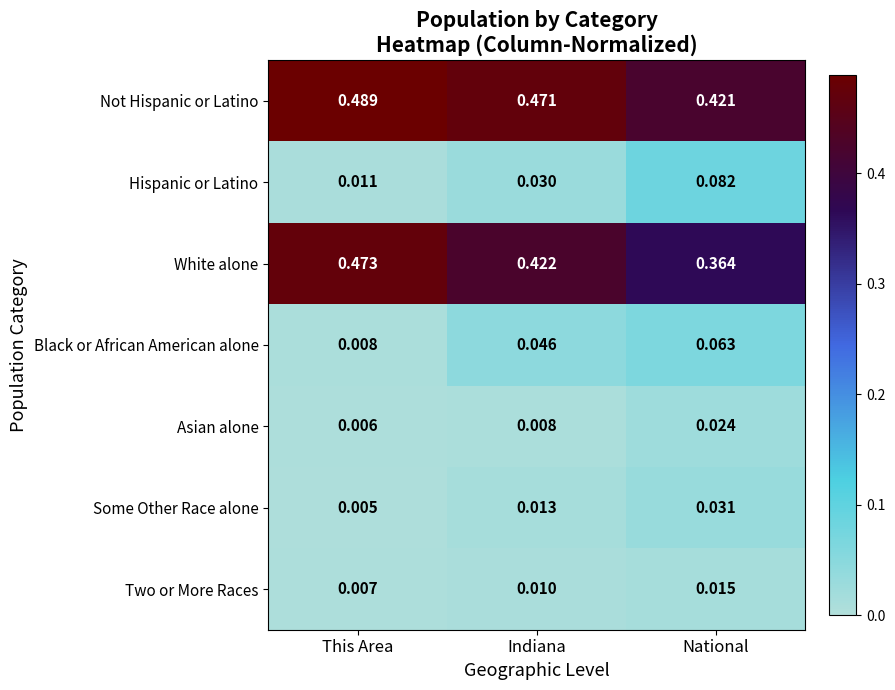

Which series has the largest range (max minus min)?

White alone